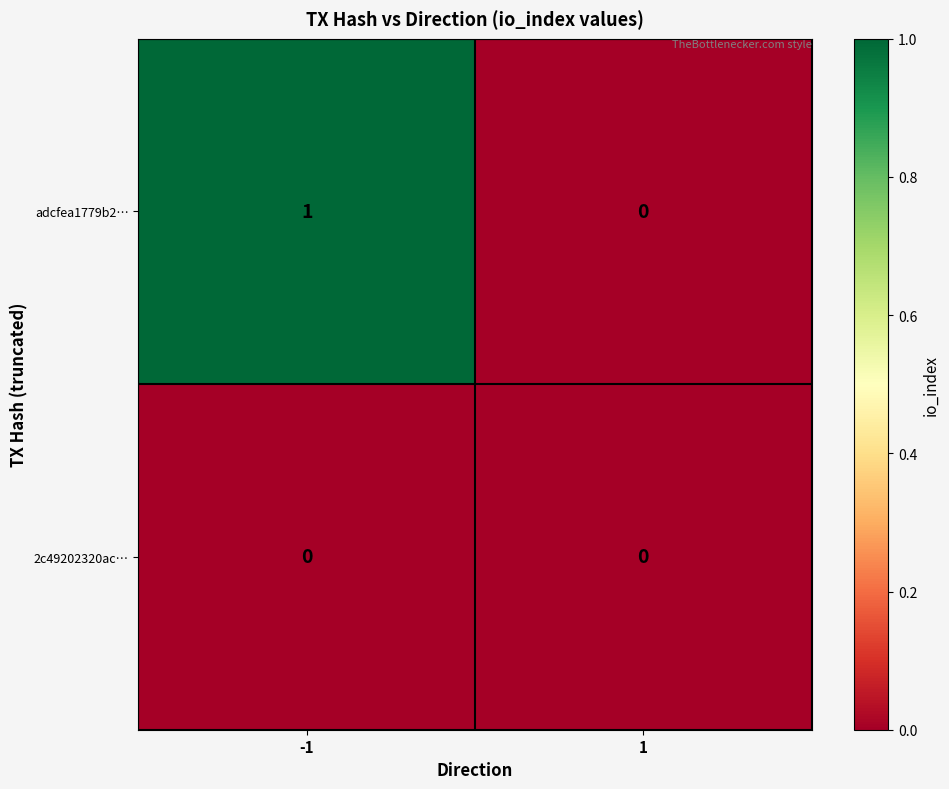

How many categories are shown in the chart?

2